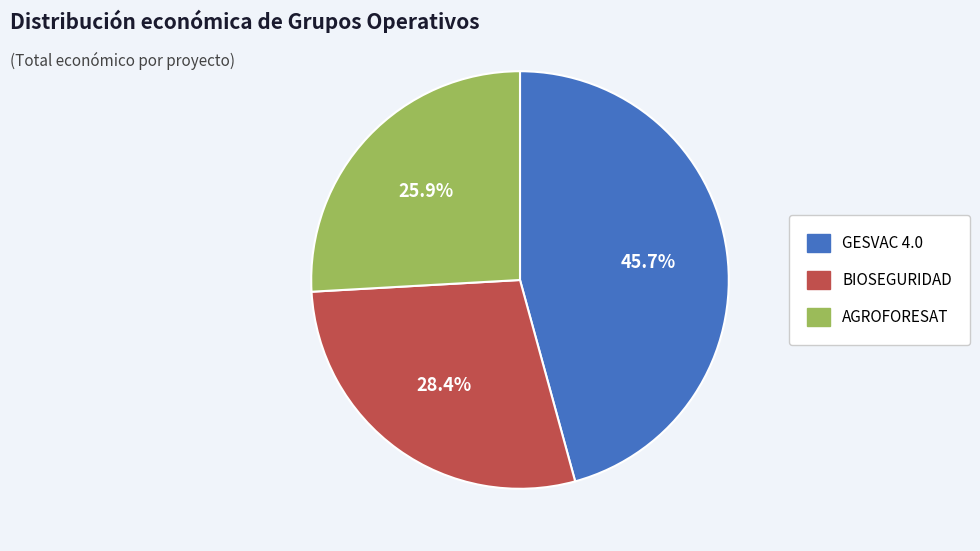

Approximately how many times larger is the value at BIOSEGURIDAD compared to AGROFORESAT?

1.1